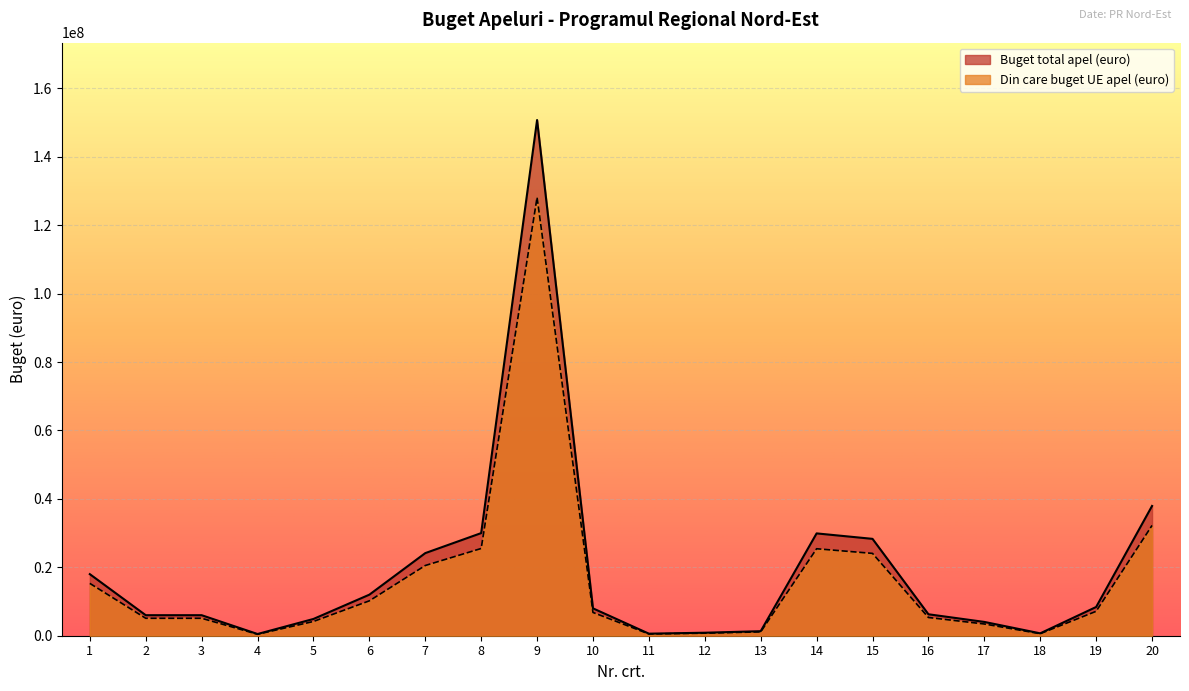

In Buget total apel (euro), how many points are higher than both neighbors (excluding endpoints)?

2